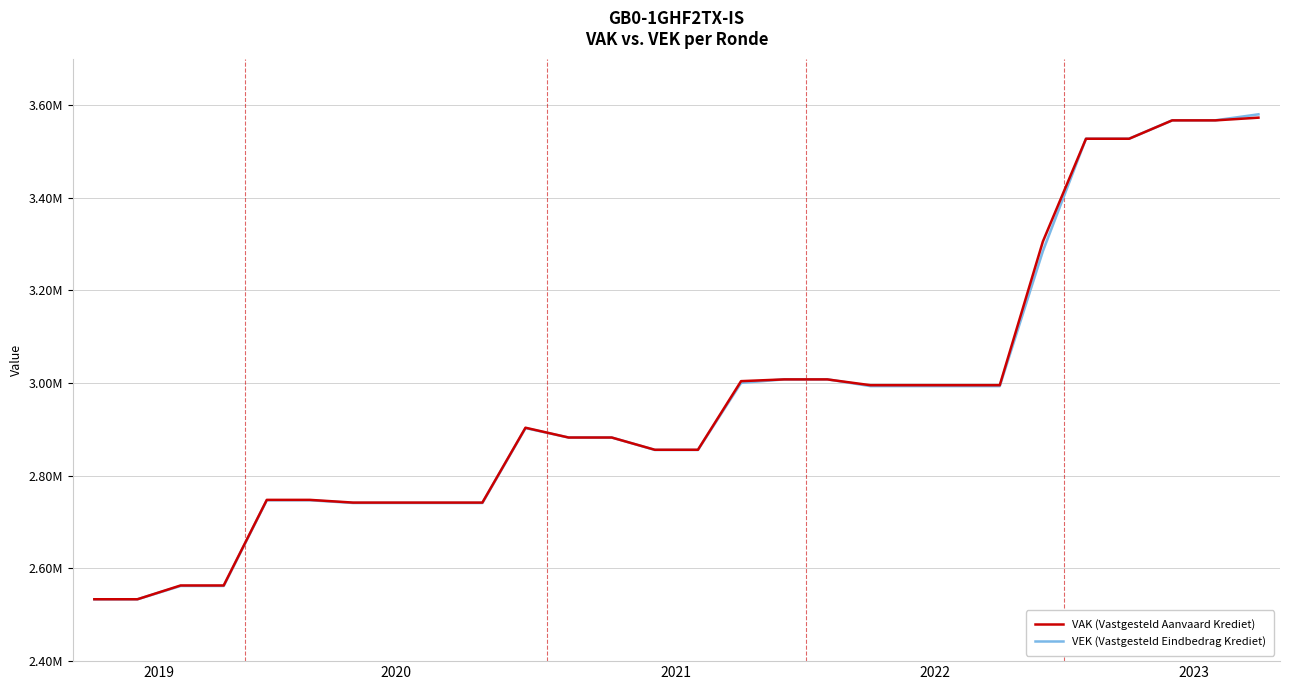

Reading left to right, what are all the values shown in this chart?

VAK (Vastgesteld Aanvaard Krediet): 2533538	2533538	2563272	2563272	2748000	2748000	2742132	2742132	2742132	2742132	2903683	2882541	2882541	2856116	2856116	3004192	3007953	3007953	2995451	2995451	2995451	2995451	3305536	3527242	3527242	3566899	3566899	3572730
VEK (Vastgesteld Eindbedrag Krediet): 2533538	2533538	2562246	2562246	2747164	2747164	2741296	2741296	2741296	2741296	2902847	2882541	2882541	2855759	2855759	3000415	3008101	3008101	2993482	2993482	2993482	2993482	3284674	3527390	3527390	3567047	3567047	3579992